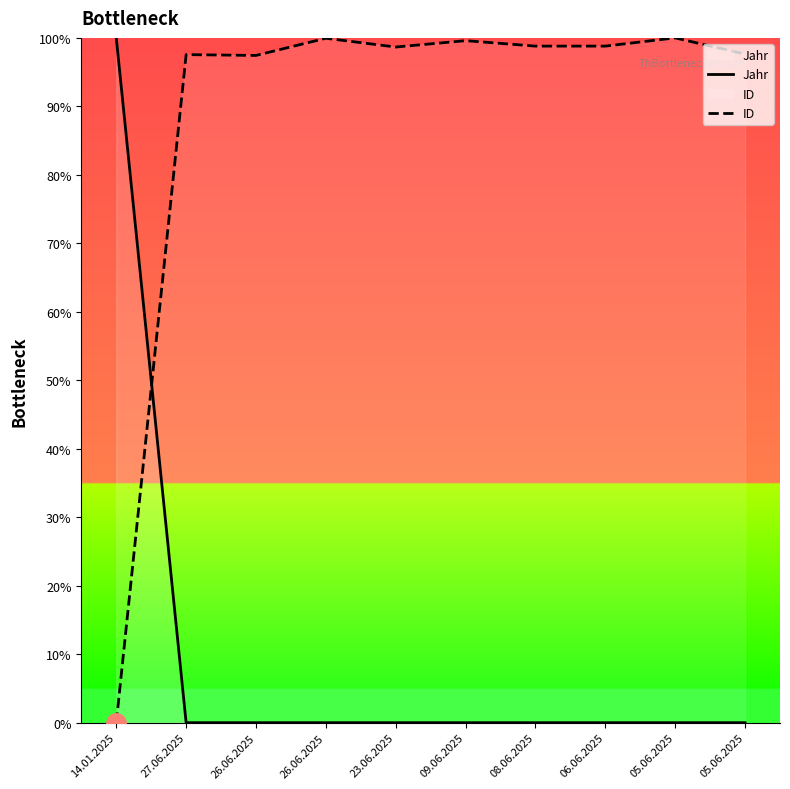

True or false: Jahr and ID cross at least once.

True